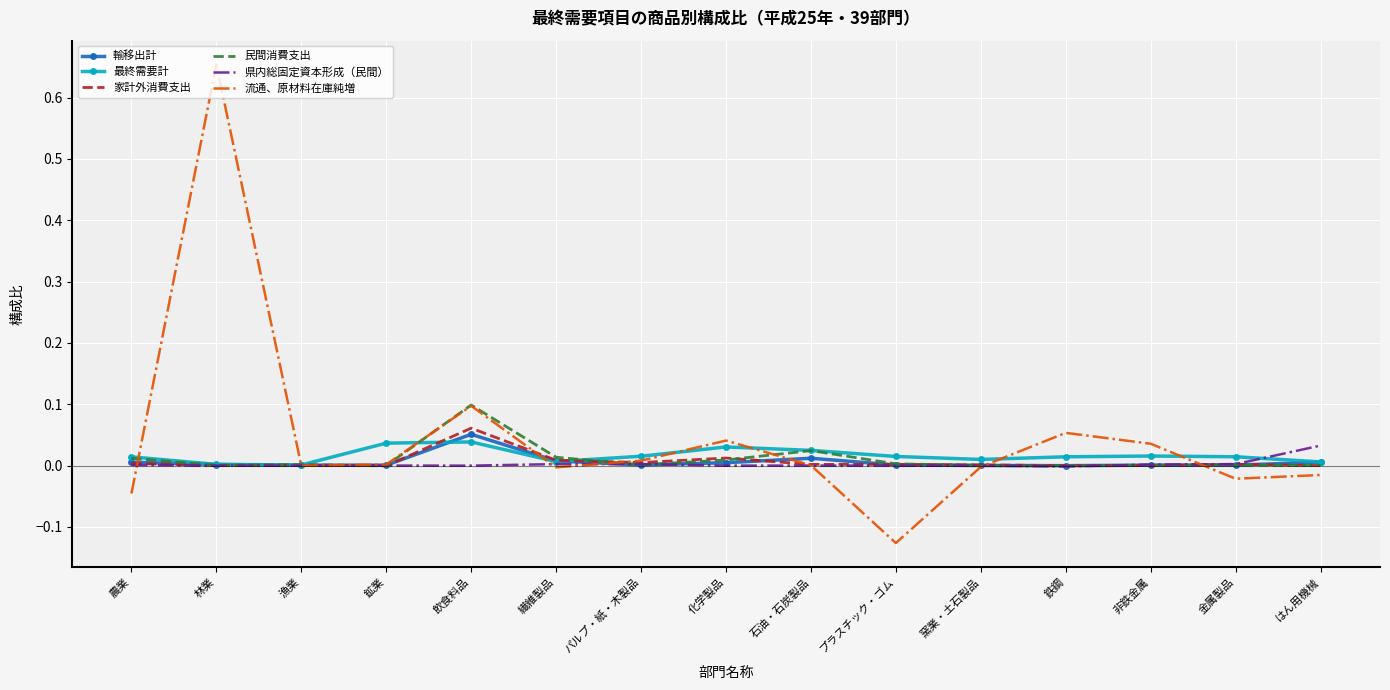

Is it true that 県内総固定資本形成（民間） equals 0.0 at 金属製品?

True